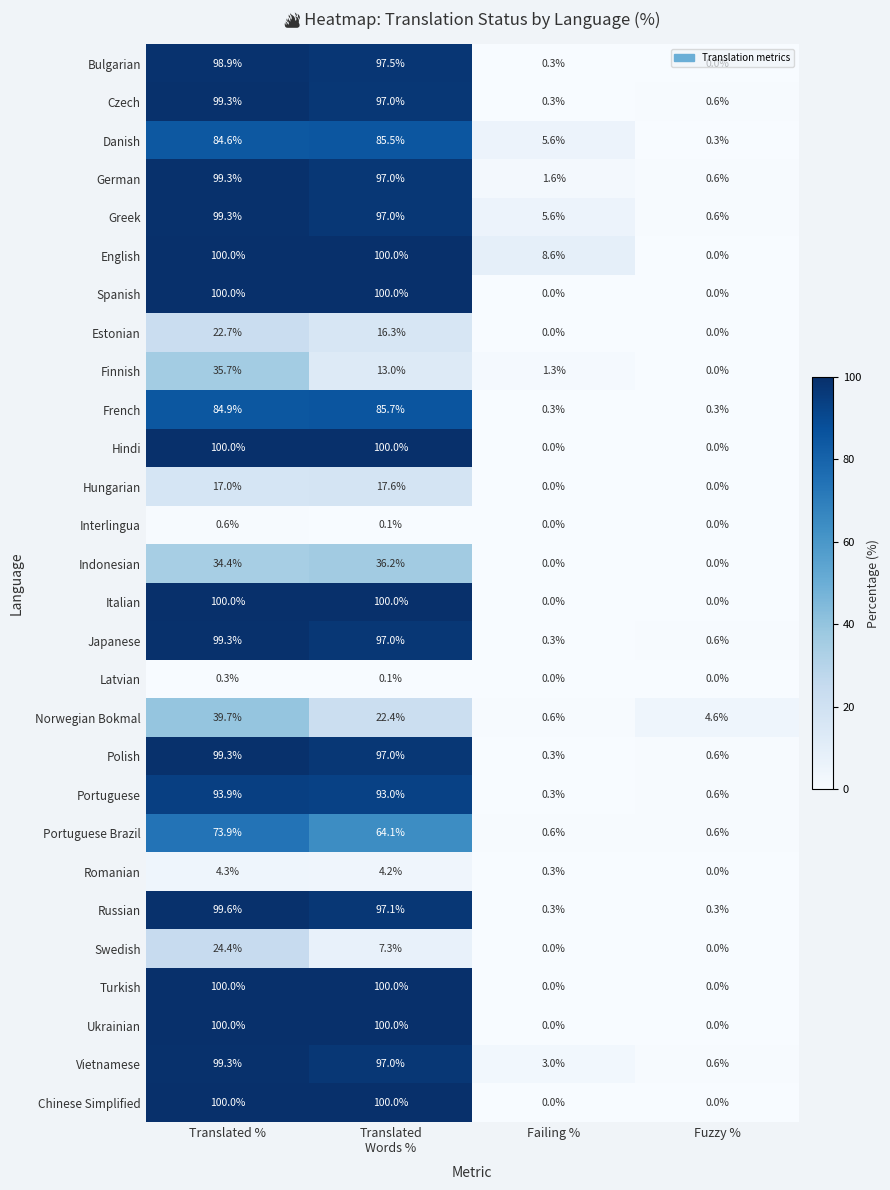

What is the difference between the Spanish values at Translated % and Failing %?

100.0